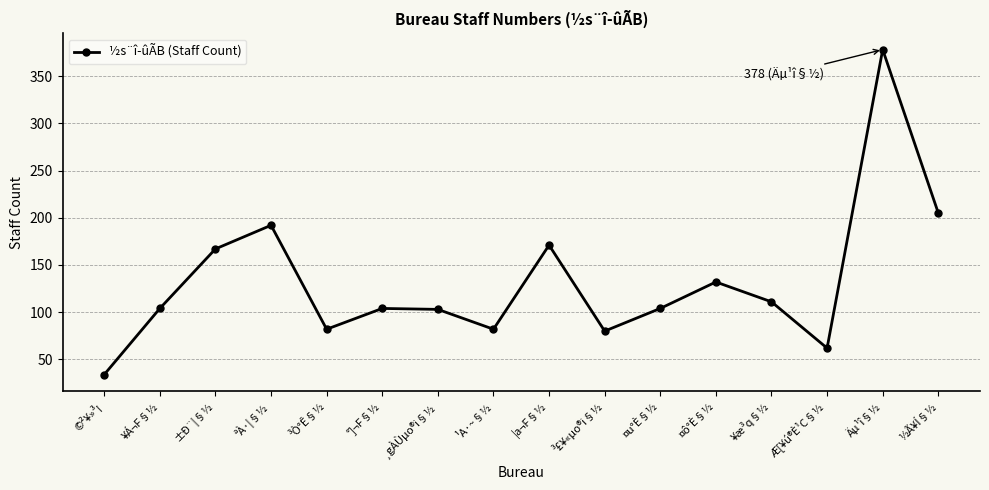

How many points are lower than both their immediate neighbors (excluding endpoints)?

4